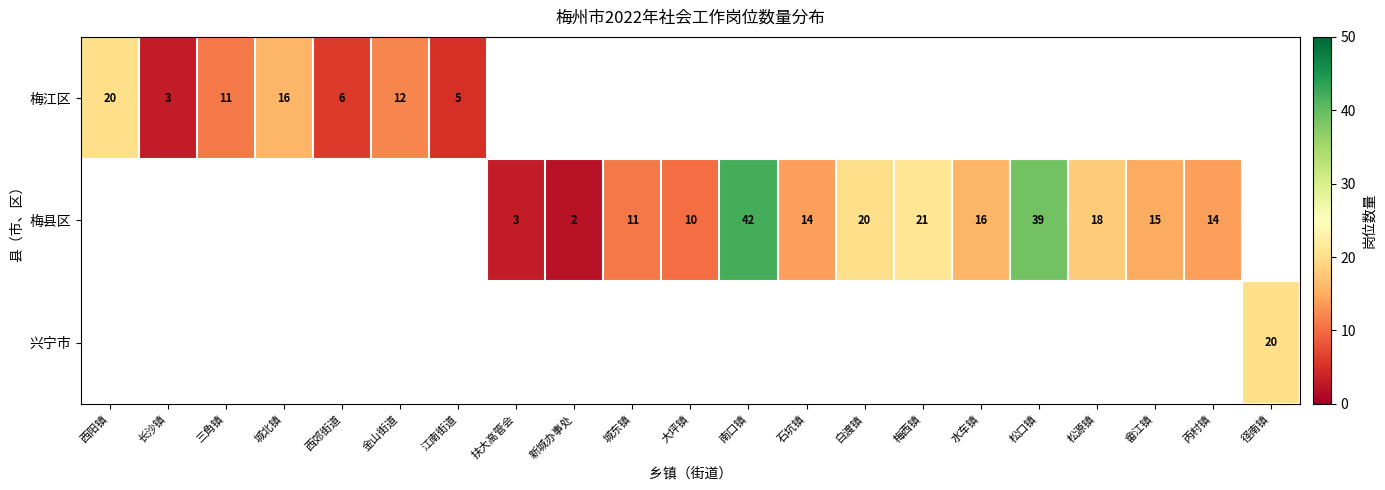

True or false: 梅县区 has a value of 6 at 梅西镇.

False